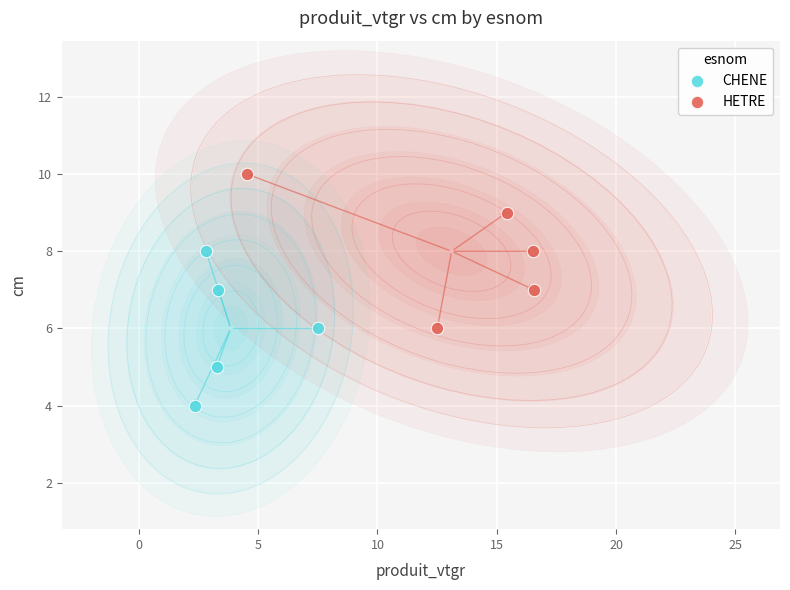

Which series contains the highest Y value?

HETRE